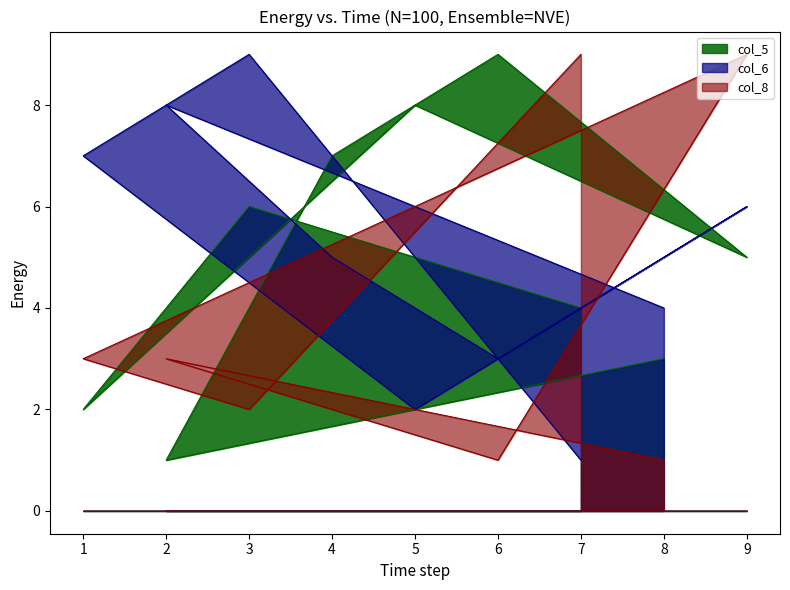

Where is the first local maximum for col_8?

2